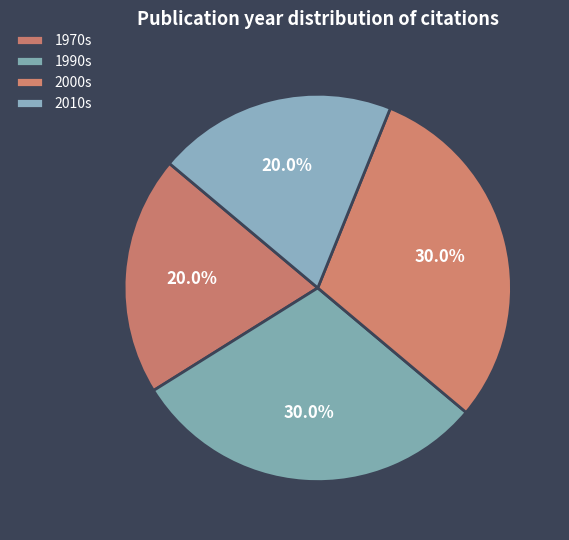

Is there any slice that represents more than half of the pie?

No